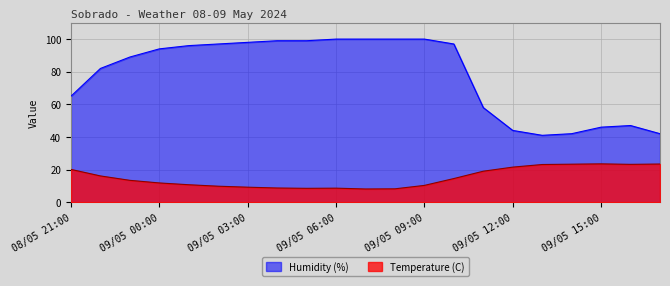

True or false: Humidity (%) and Temperature (C) intersect in this chart.

False